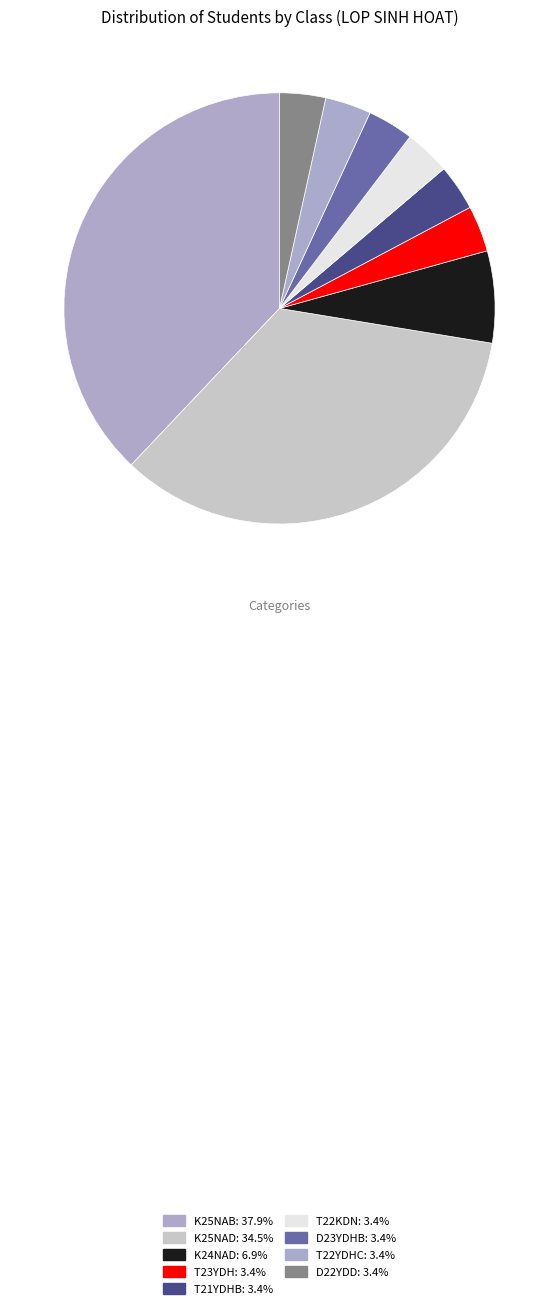

Count the number of slices in the pie.

9